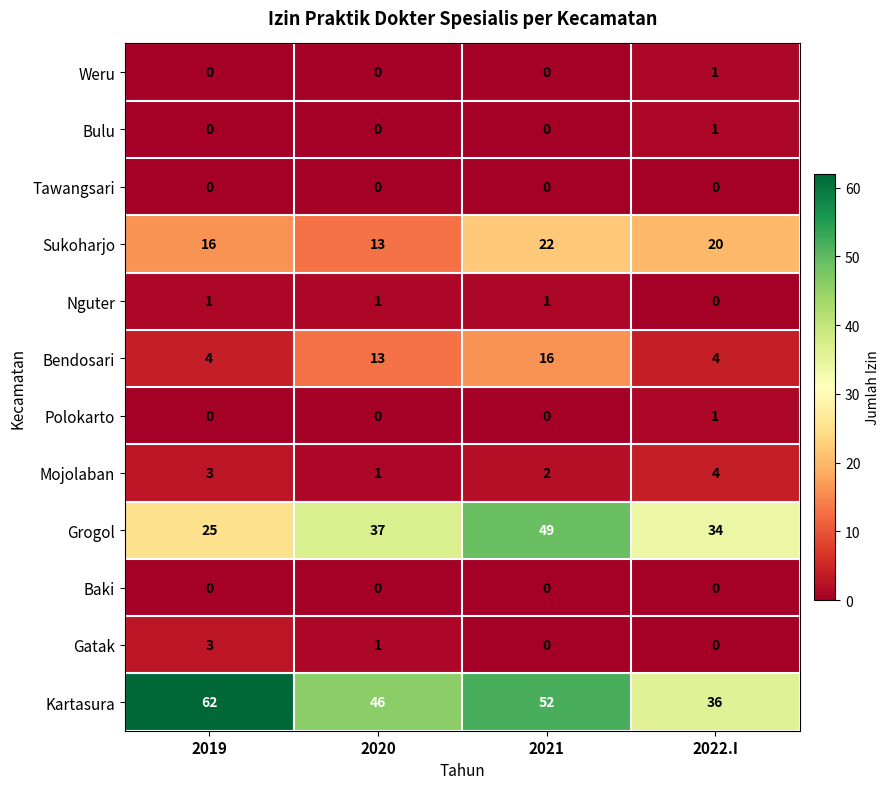

The value of Polokarto at 2021 is -1. True or false?

False